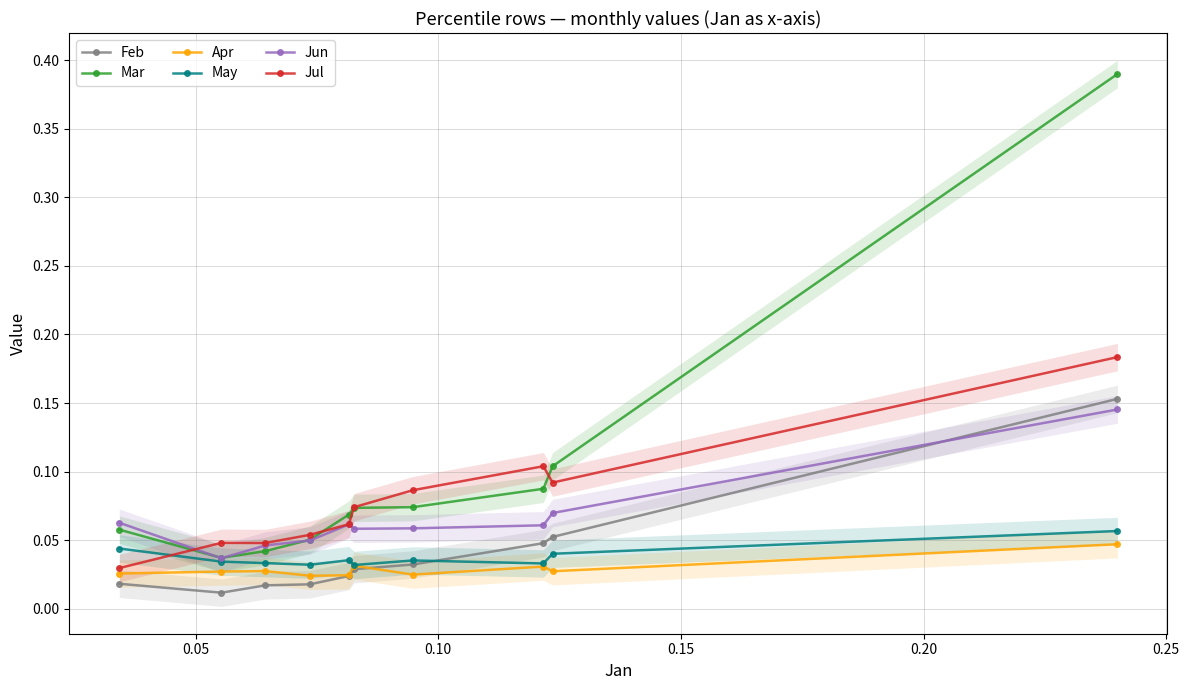

True or false: Jun and Apr intersect in this chart.

False